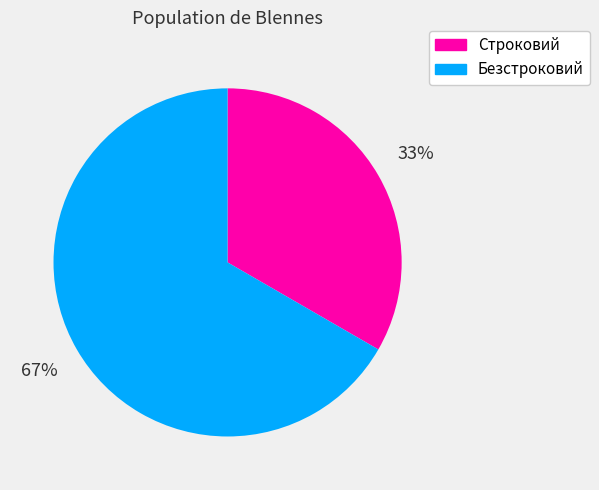

What is the largest slice in the pie chart?

Безстроковий